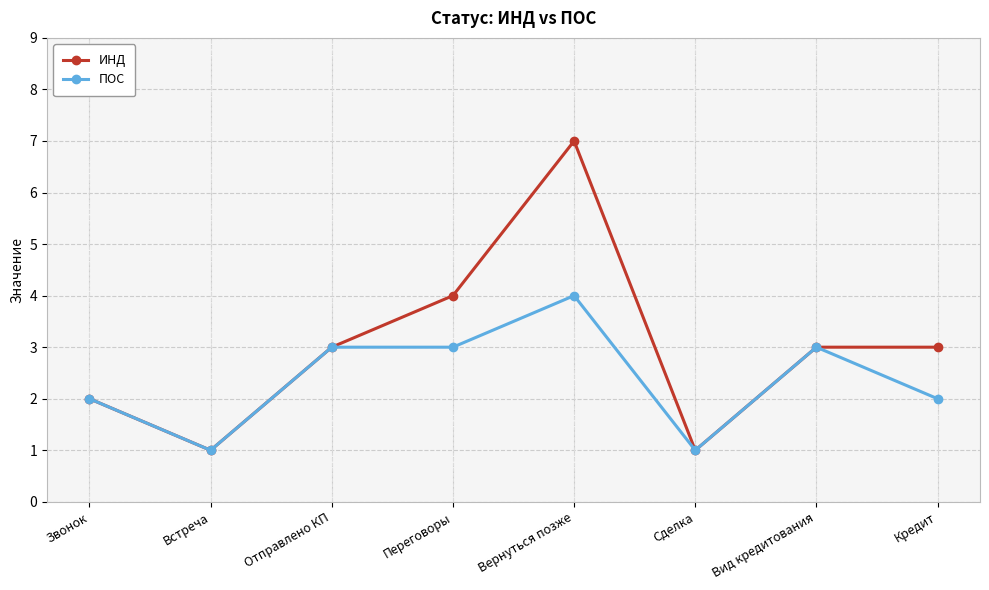

The value of ПОС at Сделка is 2. True or false?

False